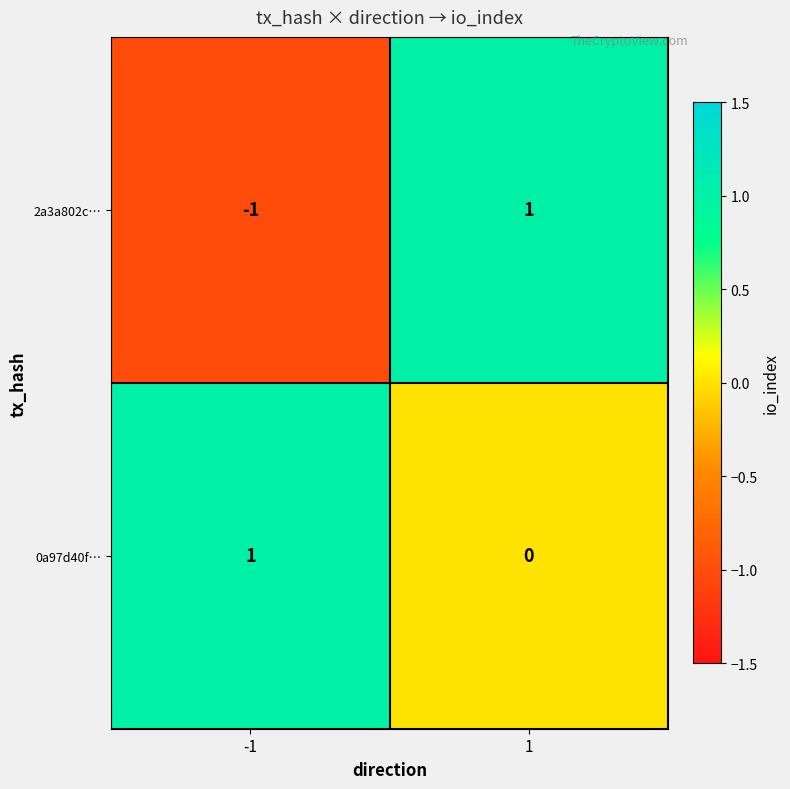

Reading left to right, transcribe all the data shown in this chart.

2a3a802c…: -1	1
0a97d40f…: 1	0